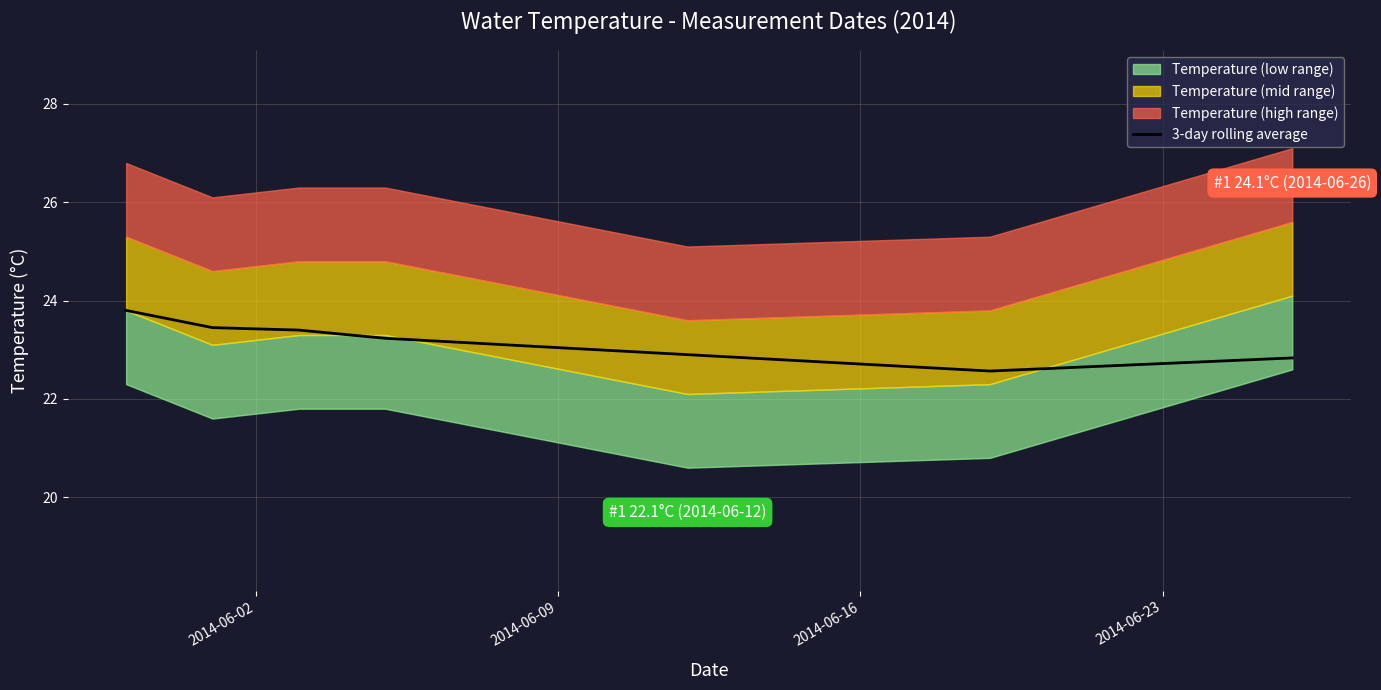

What is the lowest value of the 3-day rolling average series?

22.6